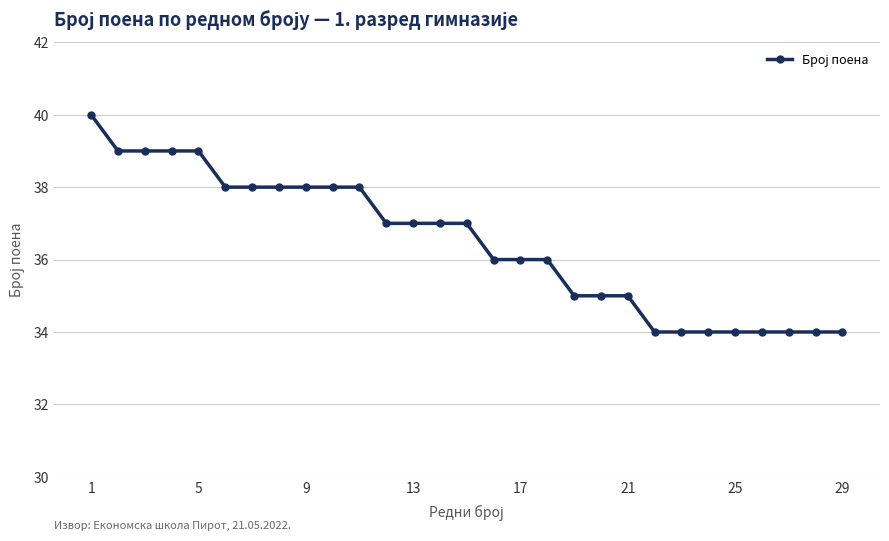

Reading left to right, list all the values displayed in this chart.

40	39	39	39	39	38	38	38	38	38	38	37	37	37	37	36	36	36	35	35	35	34	34	34	34	34	34	34	34